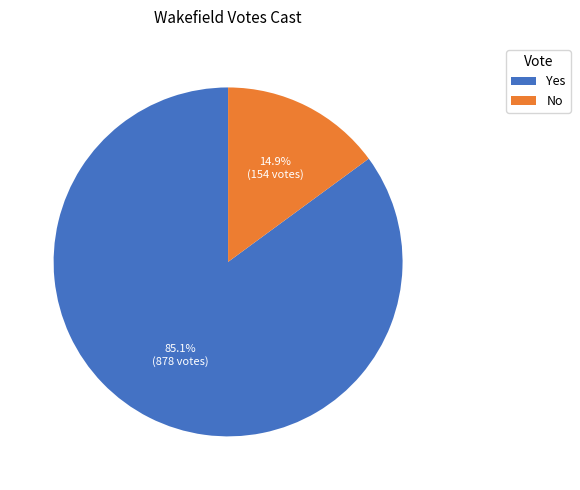

Rank the categories by value from highest to lowest.

Yes, No